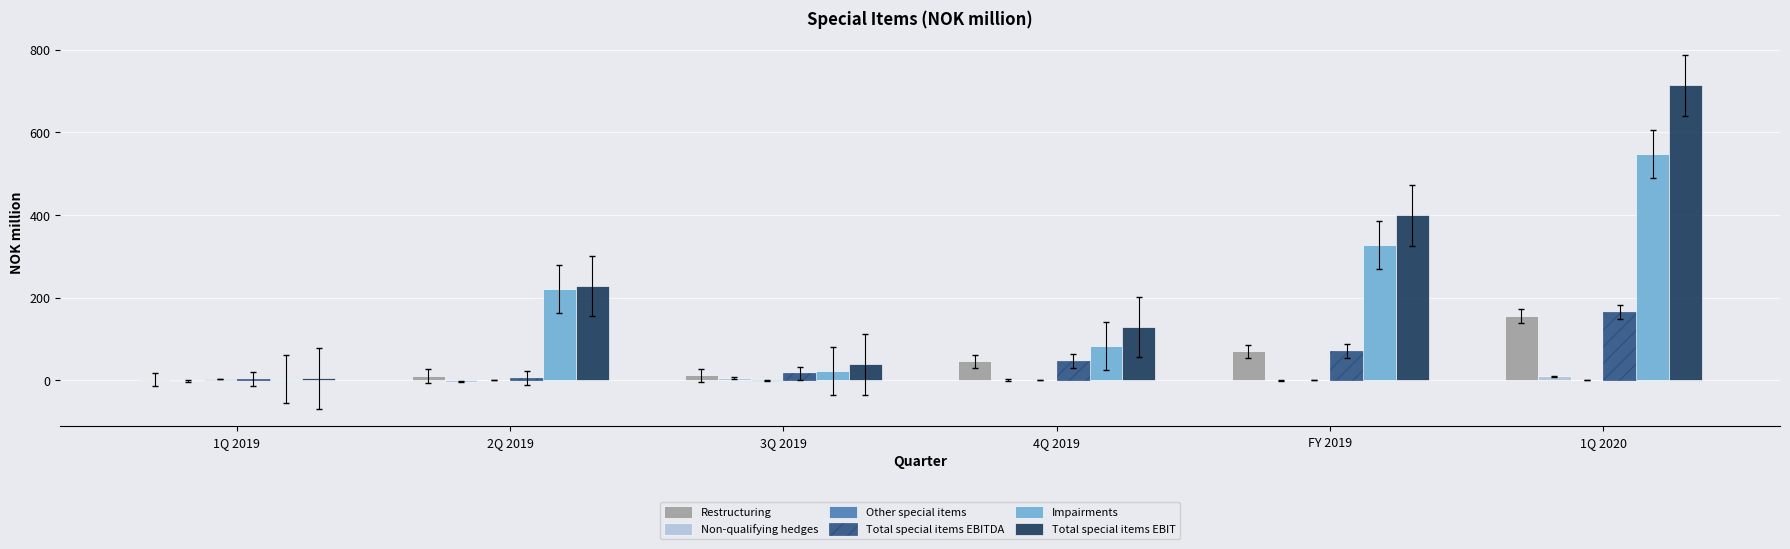

Count the number of data series in this chart.

6